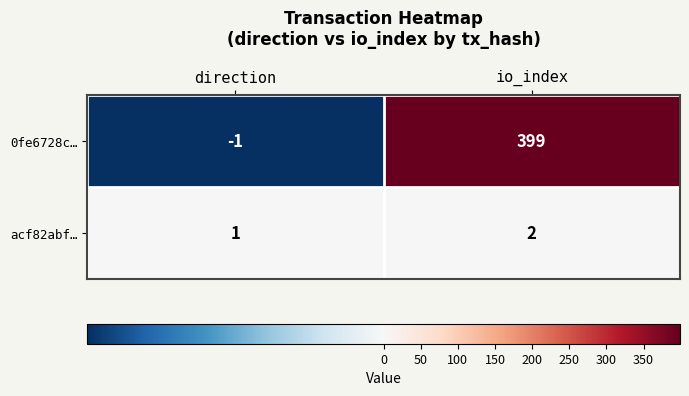

True or false: 0fe6728c… has a value of -1 at direction.

True